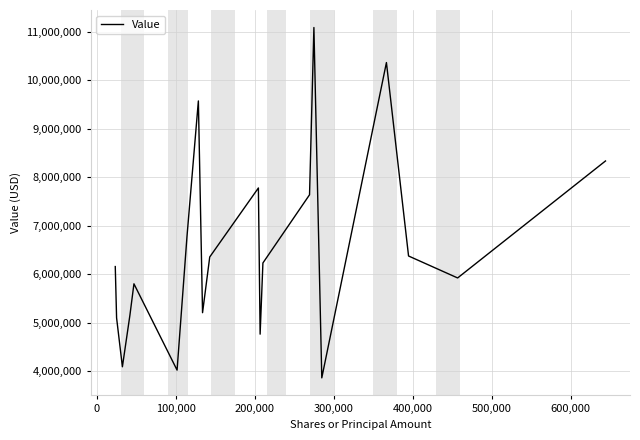

What is the maximum value shown in the chart?

11089000